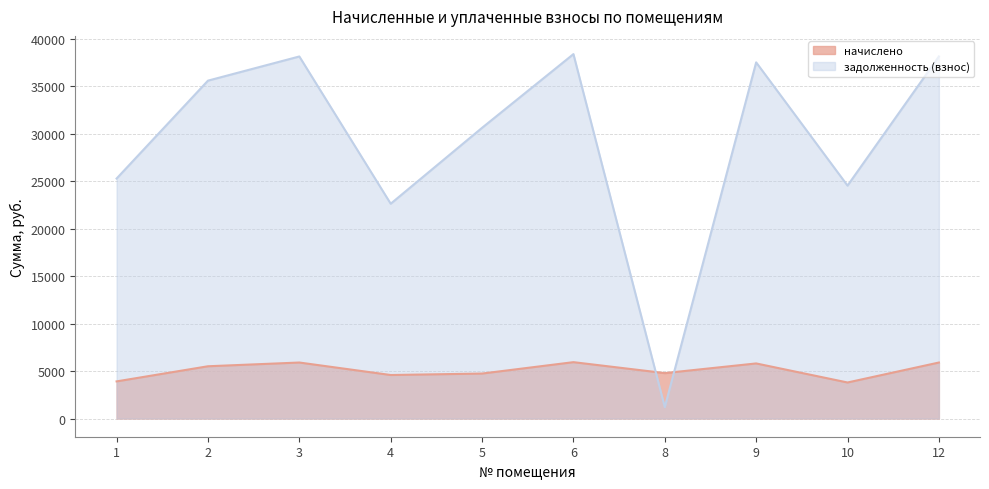

Between 6 and 8, which series saw the biggest shift?

задолженность (взнос)